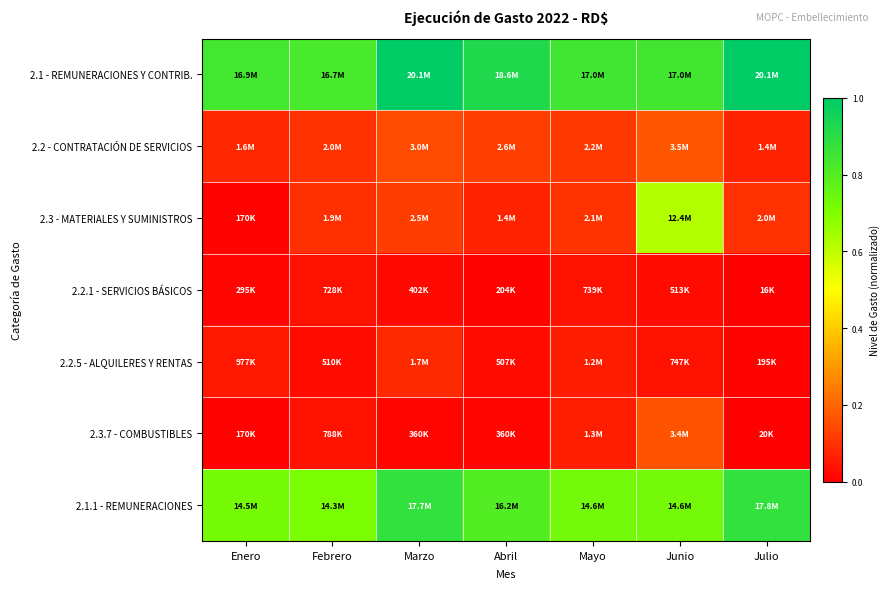

Rank the series by their maximum value, from highest to lowest.

2.1 - REMUNERACIONES Y CONTRIB., 2.1.1 - REMUNERACIONES, 2.3 - MATERIALES Y SUMINISTROS, 2.2 - CONTRATACIÓN DE SERVICIOS, 2.3.7 - COMBUSTIBLES, 2.2.5 - ALQUILERES Y RENTAS, 2.2.1 - SERVICIOS BÁSICOS